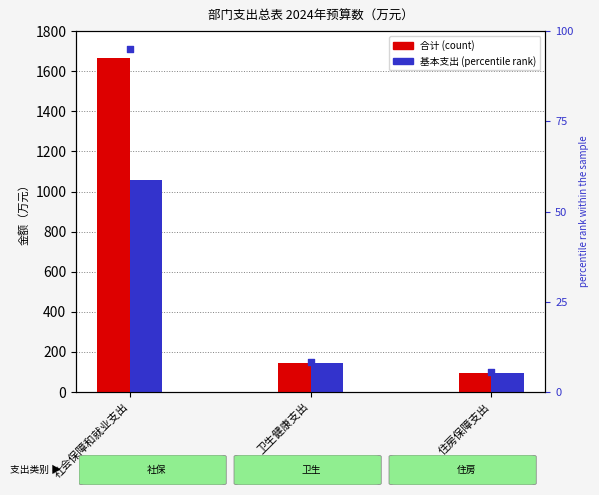

Which series has the largest total across all categories?

合计